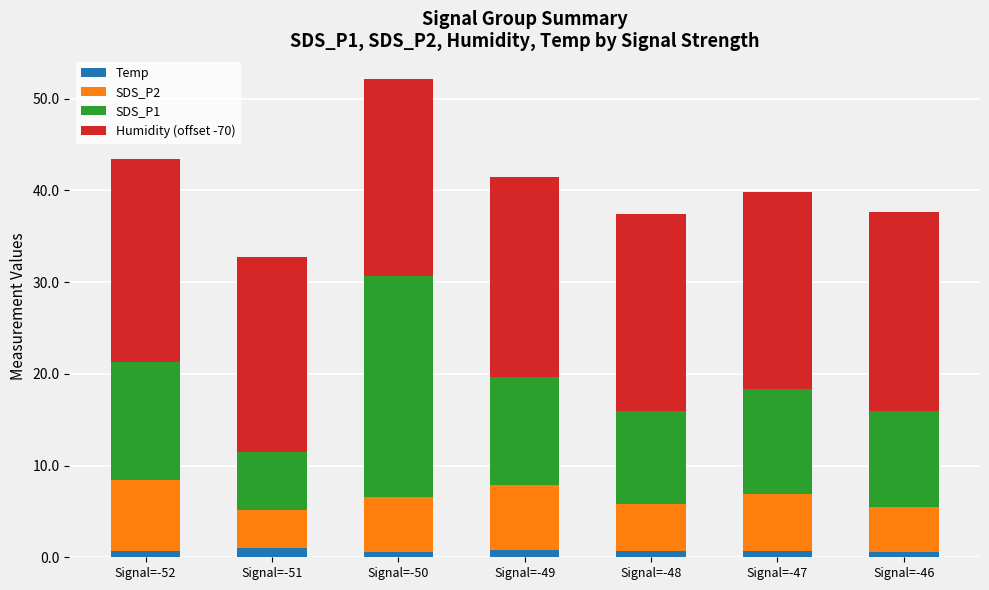

What is the sum of all Temp values?

5.1